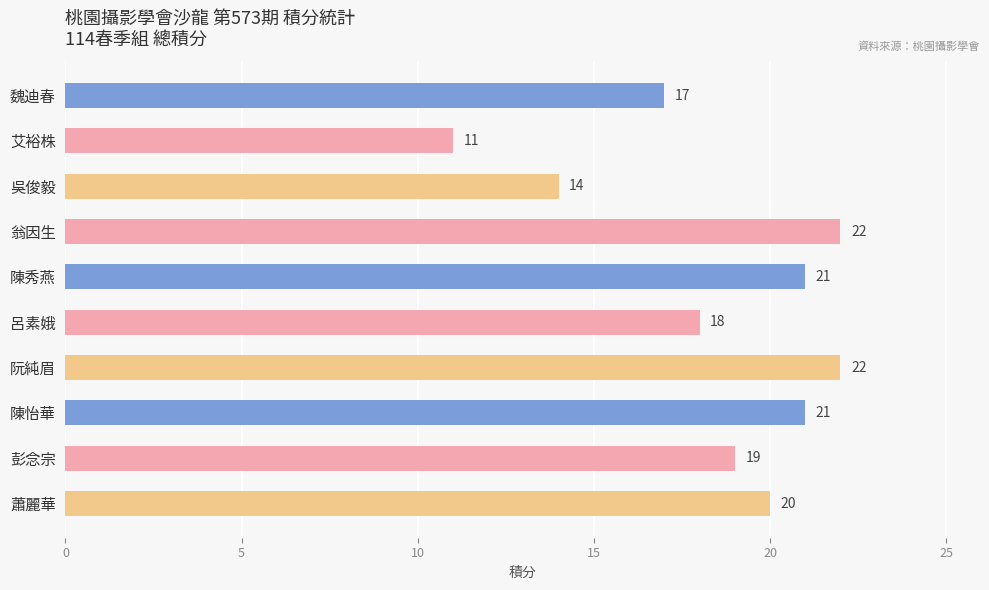

What is the label of the 5th bar from the bottom?

呂素娥